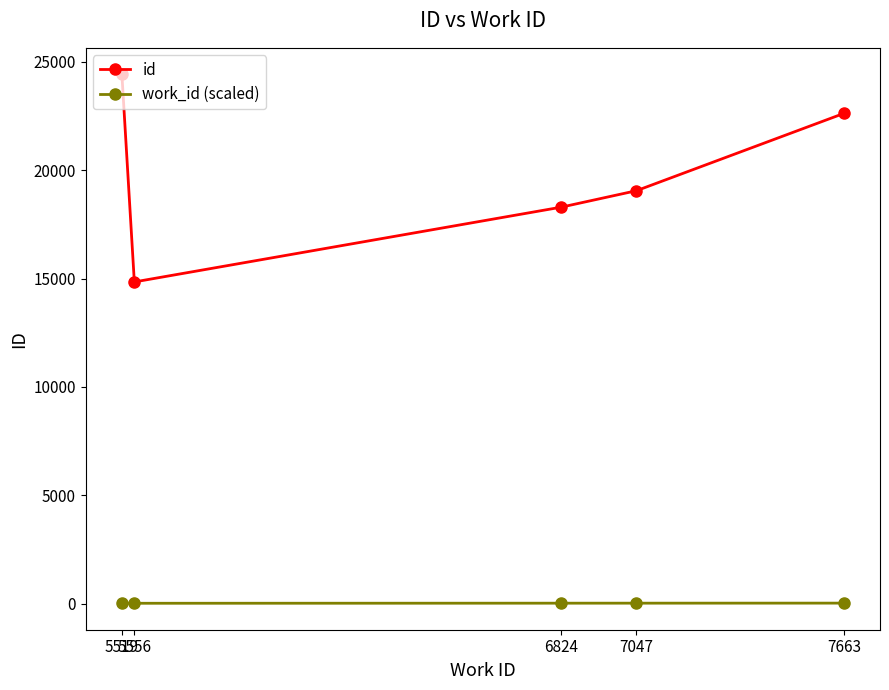

What is the total value across all series at 5519?

24439.6